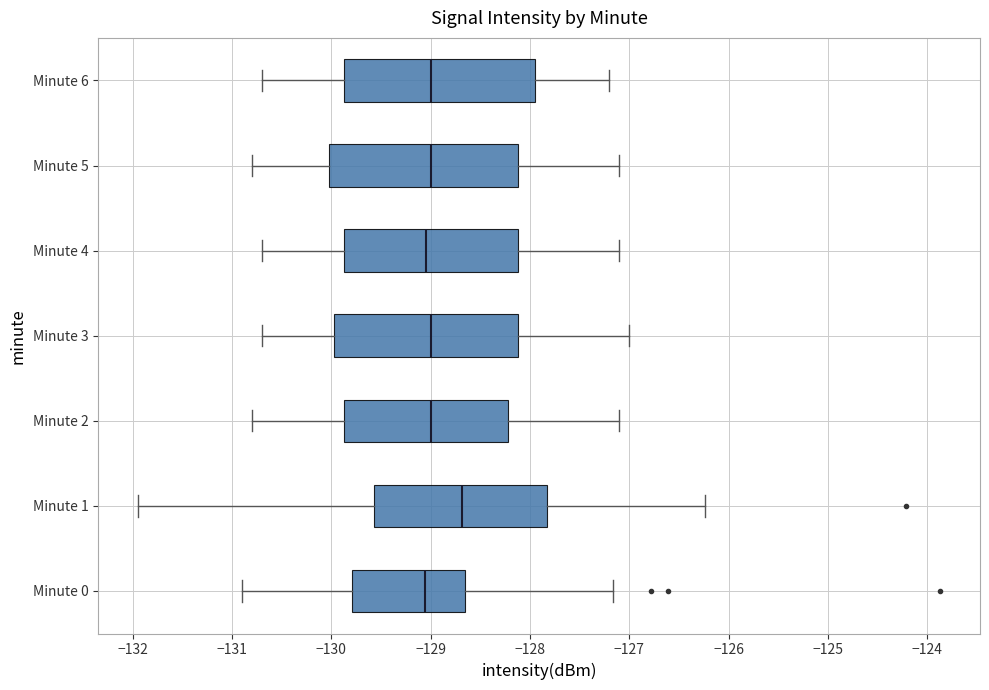

Where is the left edge of the box for Minute 2 on the x-axis? The values are not printed on the chart, so give them approximately, as read against the axis.

-129.9